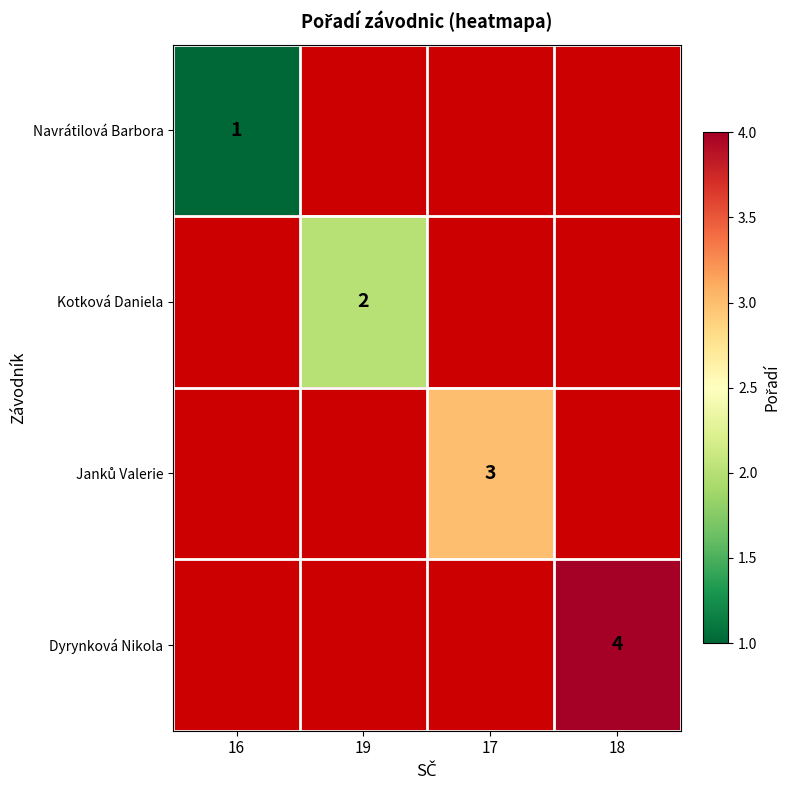

The Dyrynková Nikola series shows 4 at 18. True or false?

True